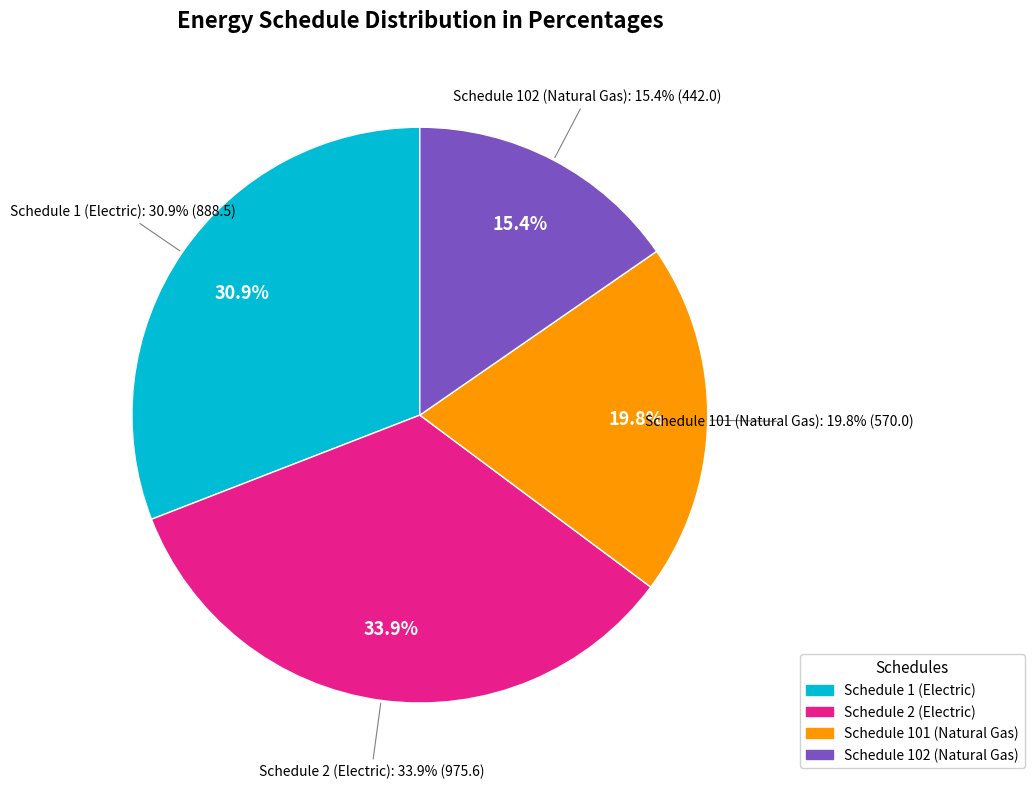

How much of the chart is everything except Schedule 101 (Natural Gas)?

80.2%